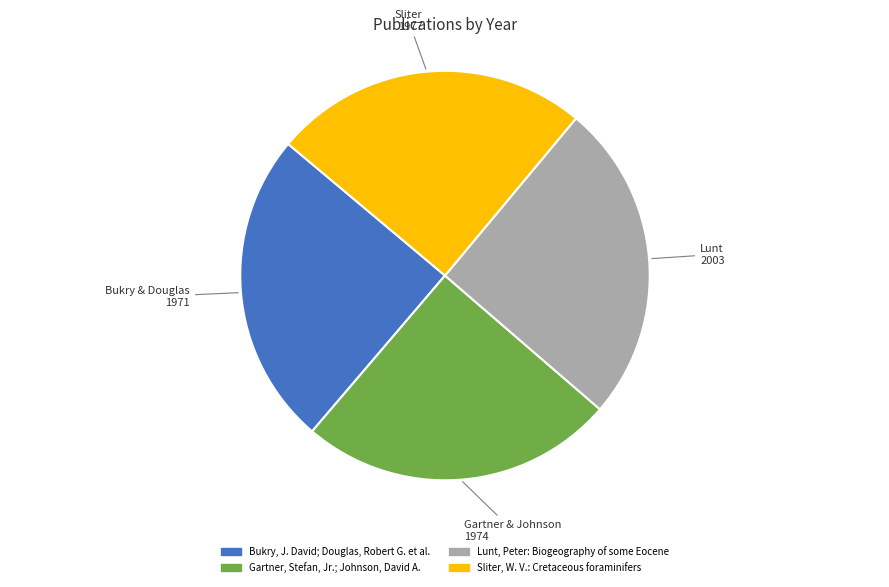

What is the ratio of the value at Gartner, Stefan, Jr.; Johnson, David A. to the value at Lunt, Peter: Biogeography of some Eocene?

1.0